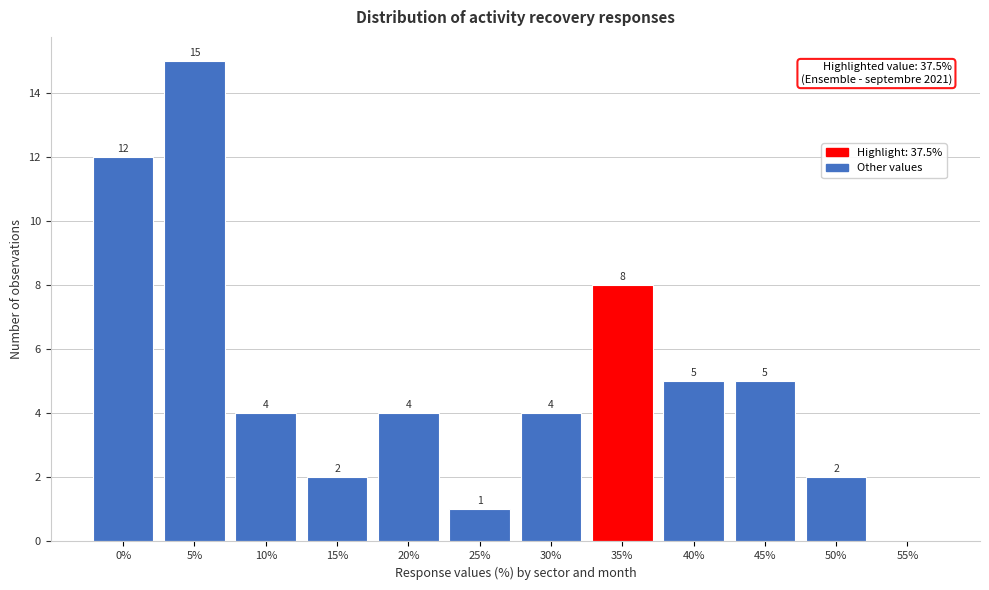

Reading left to right, transcribe all the data shown in this chart.

0%=12	5%=15	10%=4	15%=2	20%=4	25%=1	30%=4	35%=8	40%=5	45%=5	50%=2	55%=0